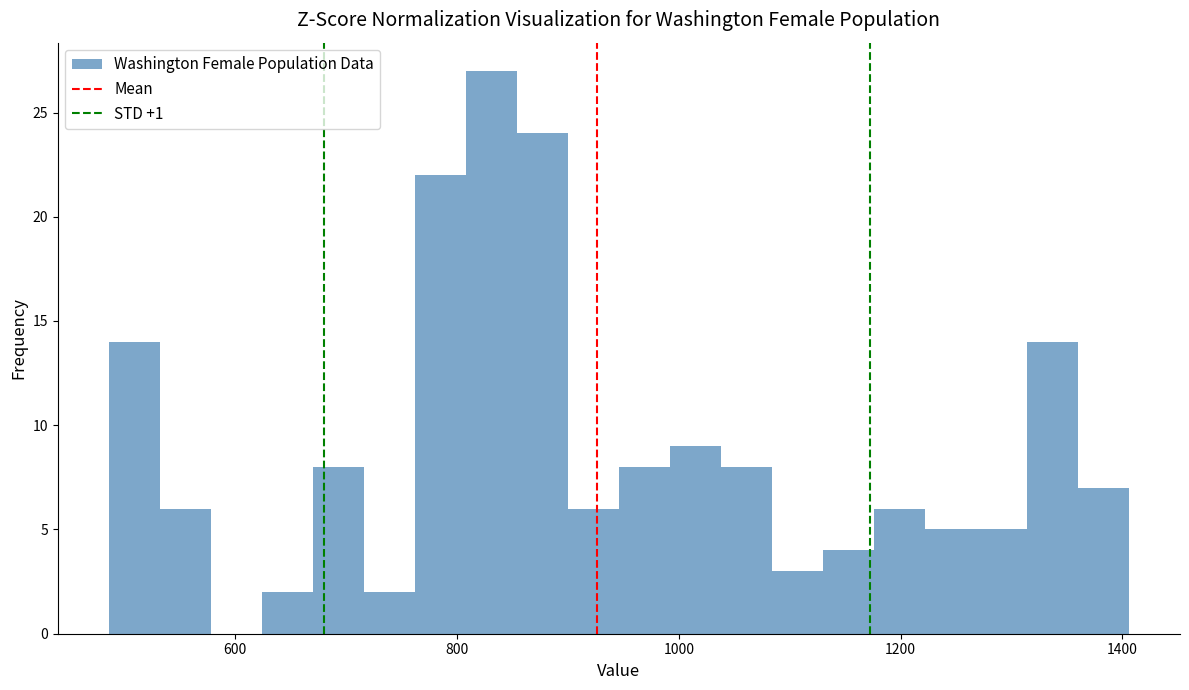

Around what value on the x-axis is the tallest bar? Give the approximate position of its centre, as read against the axis.

840